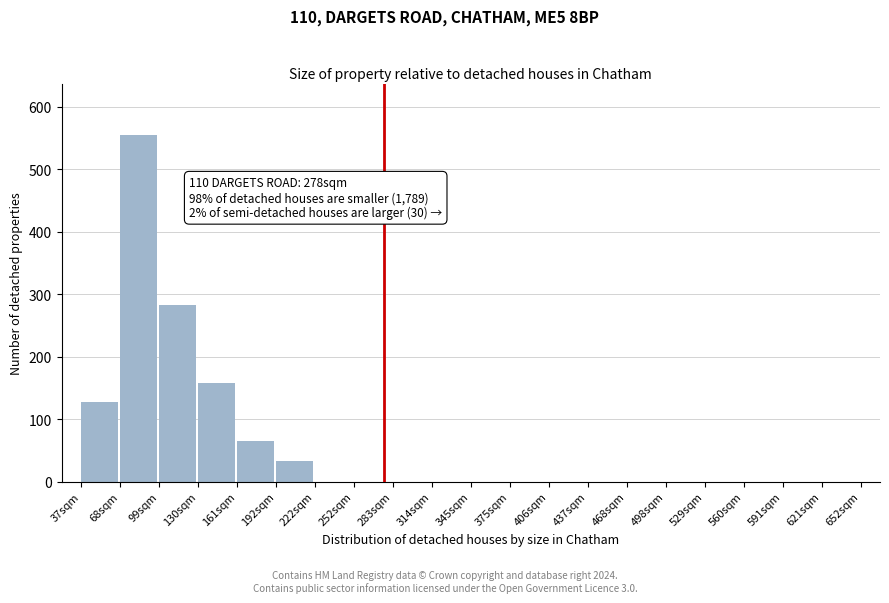

Reading right to left, transcribe all the data shown in this chart.

621sqm=0	591sqm=0	560sqm=0	529sqm=0	498sqm=0	468sqm=0	437sqm=0	406sqm=0	375sqm=0	345sqm=0	314sqm=0	283sqm=0	252sqm=0	222sqm=0	192sqm=33	161sqm=65	130sqm=157	99sqm=283	68sqm=554	37sqm=128